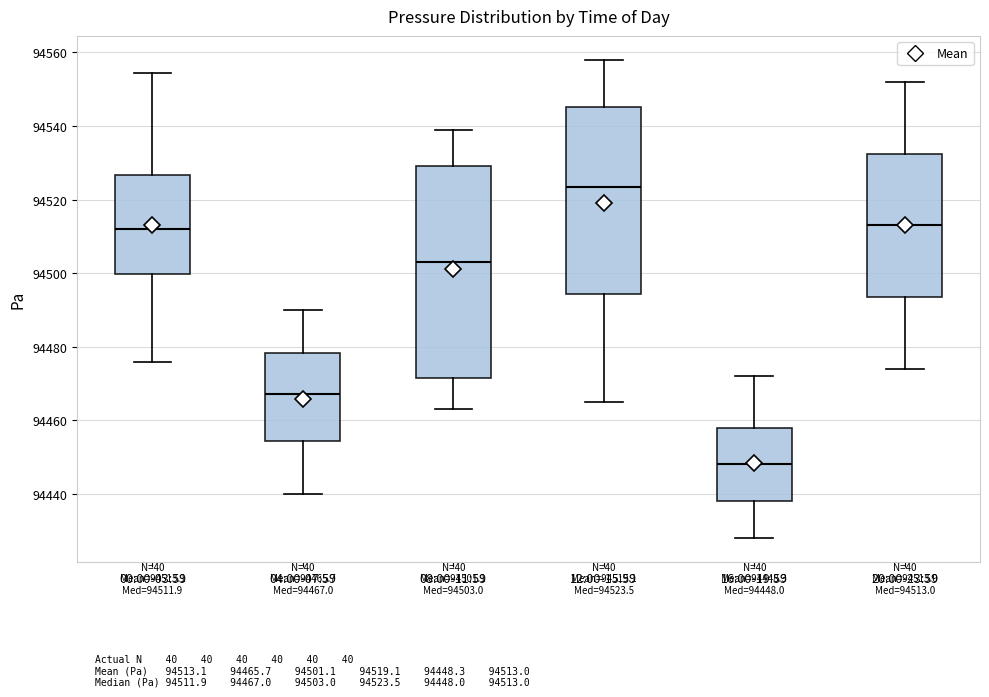

Which box is the tallest, from its lower edge to its upper edge?

08:00-11:59